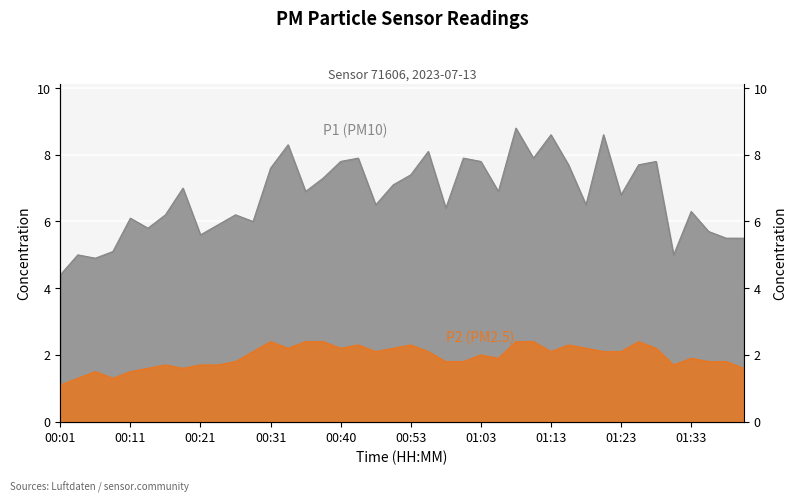

Where is P2 nearest to the value 1?

00:01